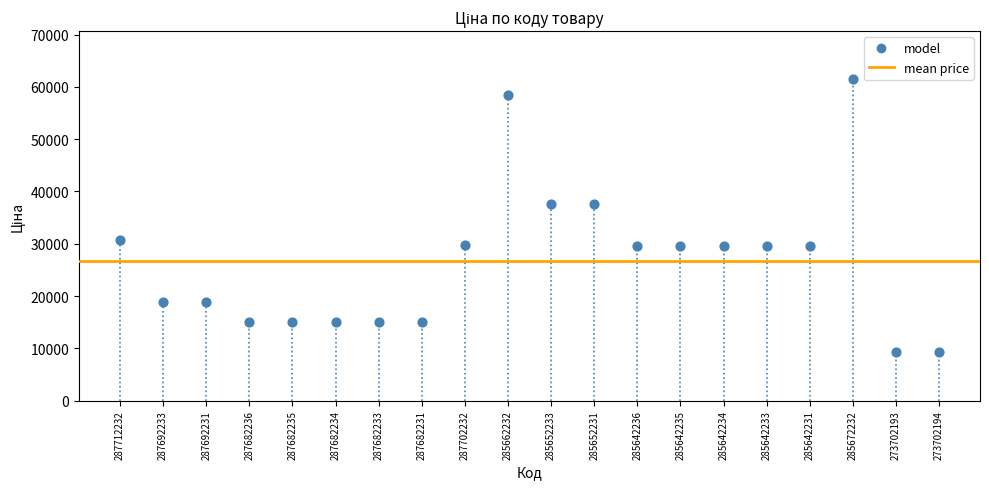

What is the range of Y values (max minus min)?

52050.3